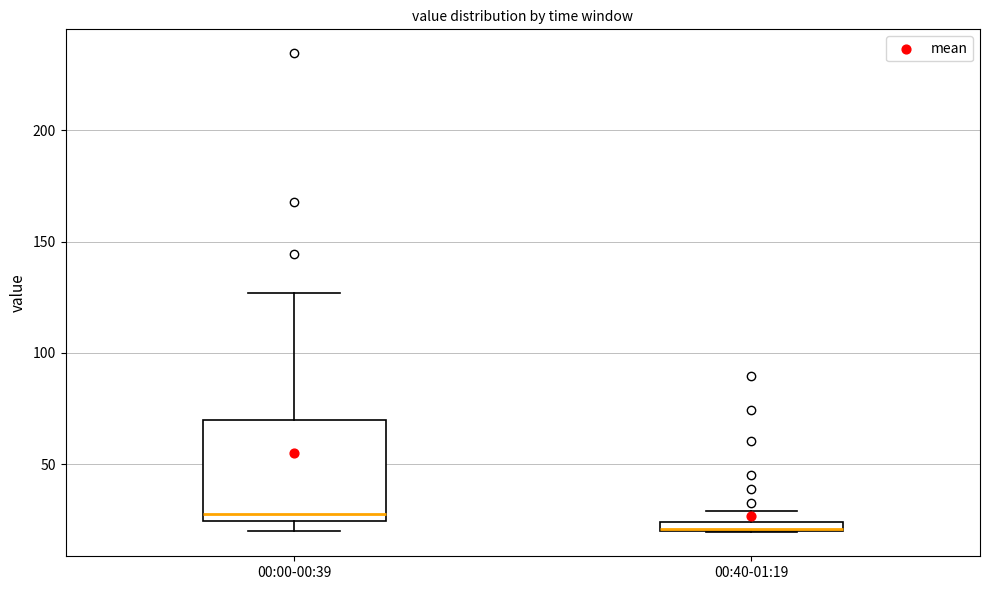

Comparing the boxes themselves (not the whiskers), which one is the tallest?

00:00-00:39